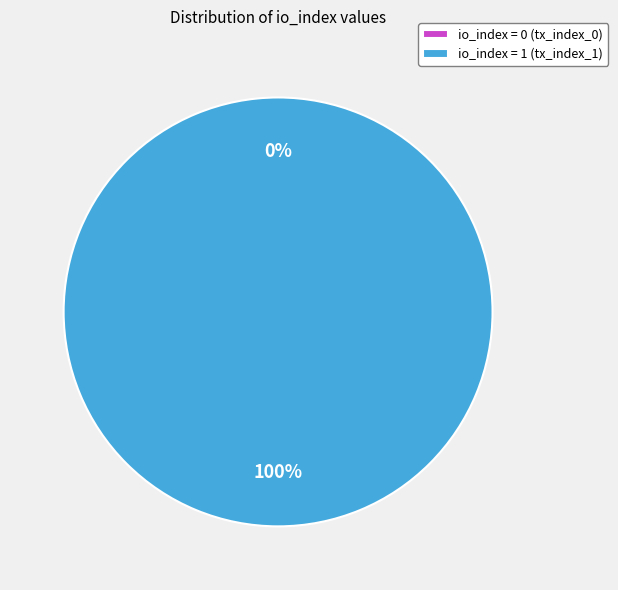

What percentage do tx_index_1 and tx_index_0 together represent?

100.0%